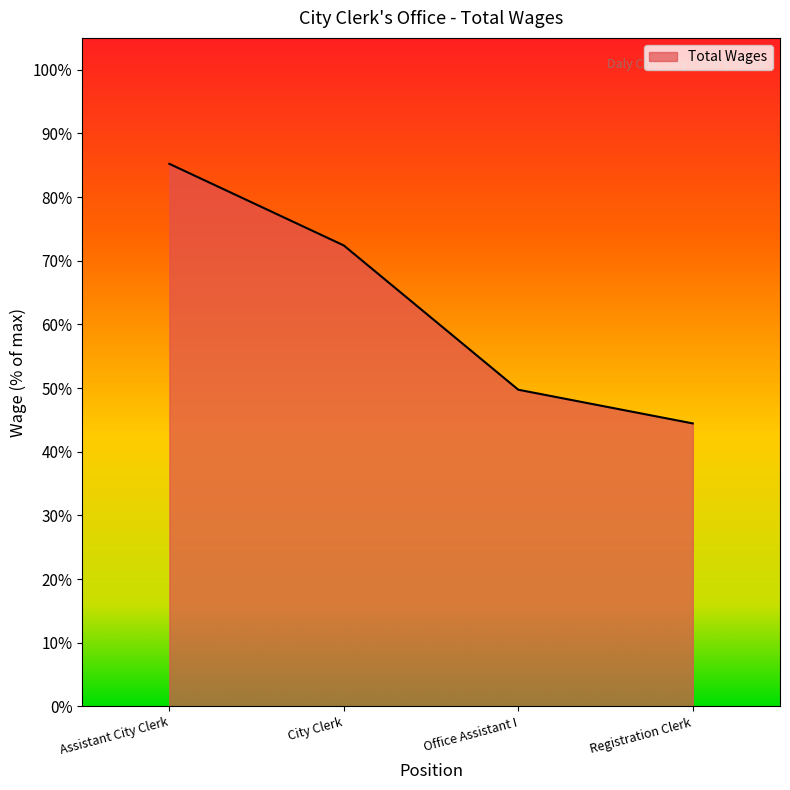

Is this an area chart (filled region under the line)?

Yes